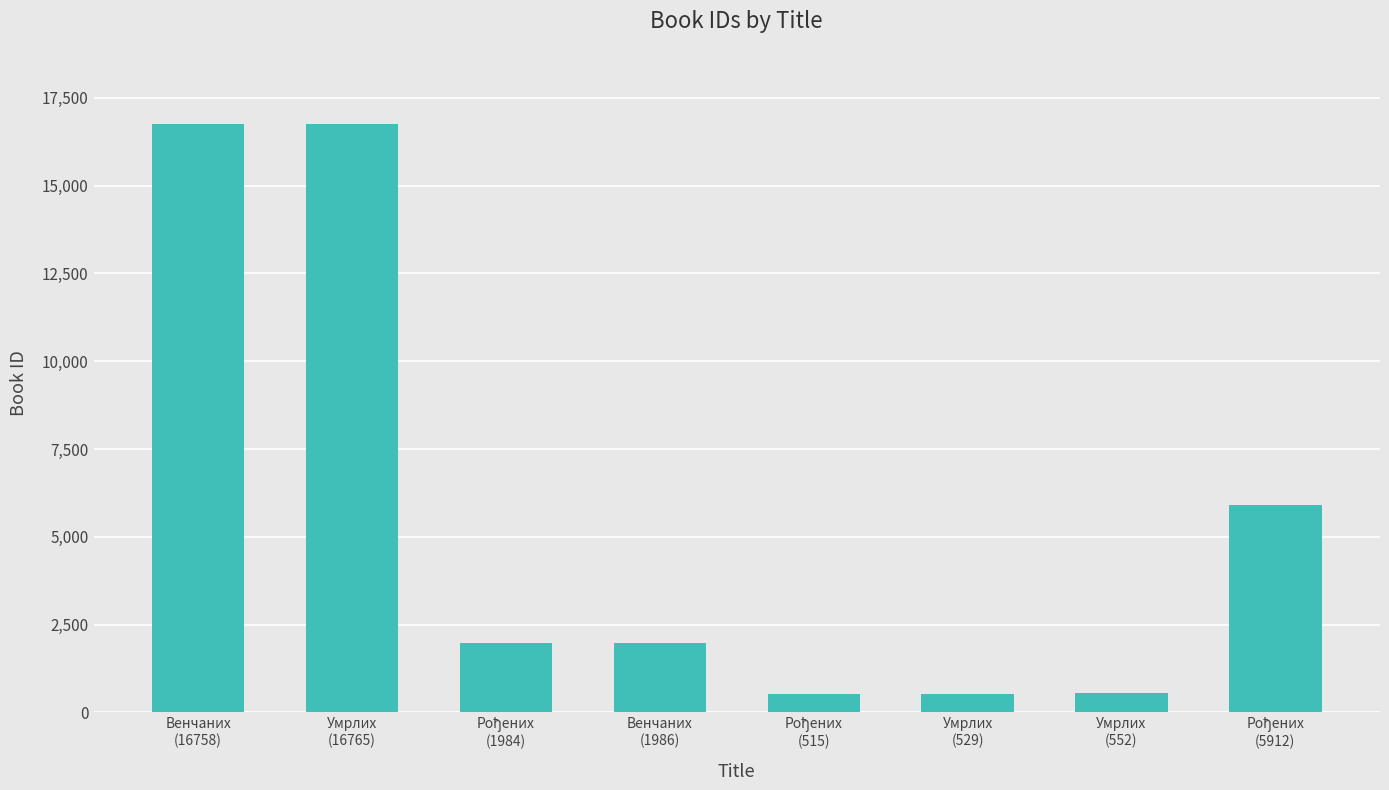

True or false: the data shows 16765 at Умрлих
(16765).

True